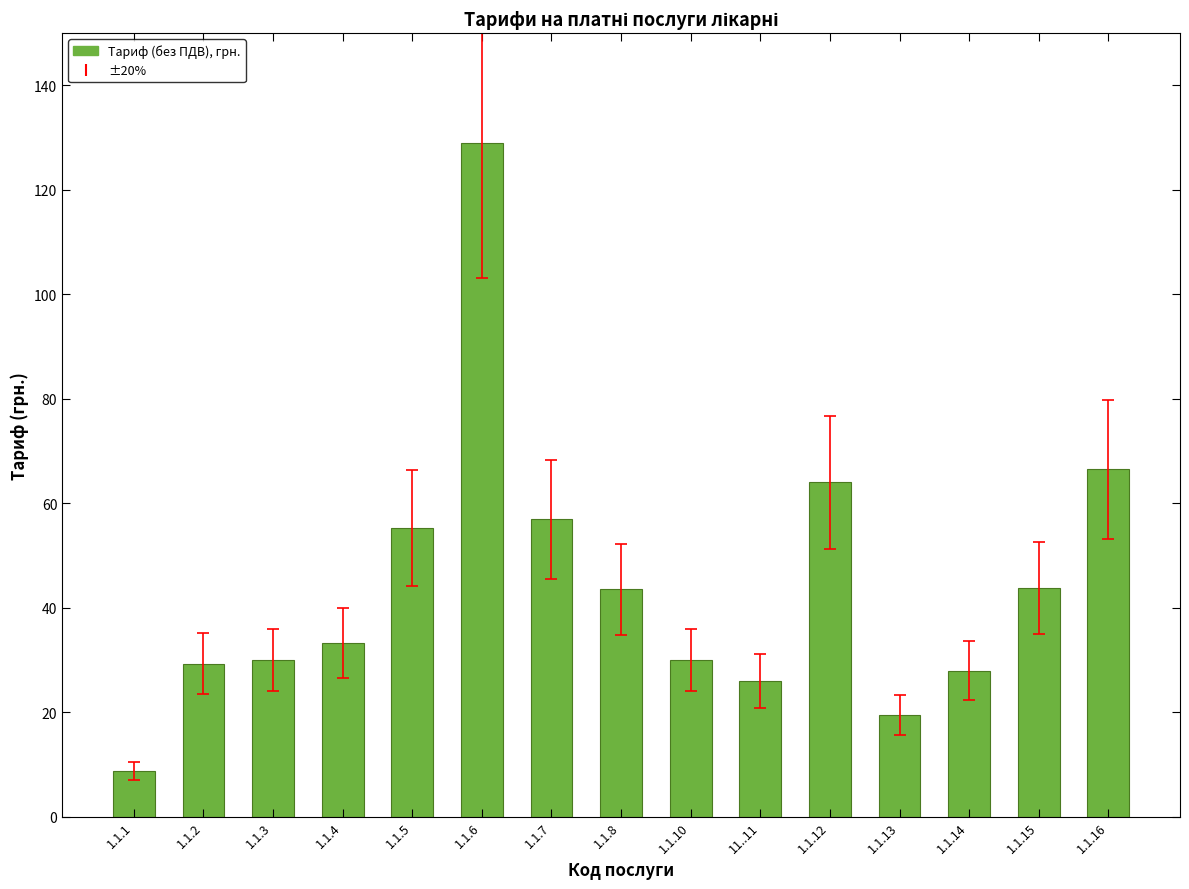

What is the label of the 11th bar from the right?

1.1.5